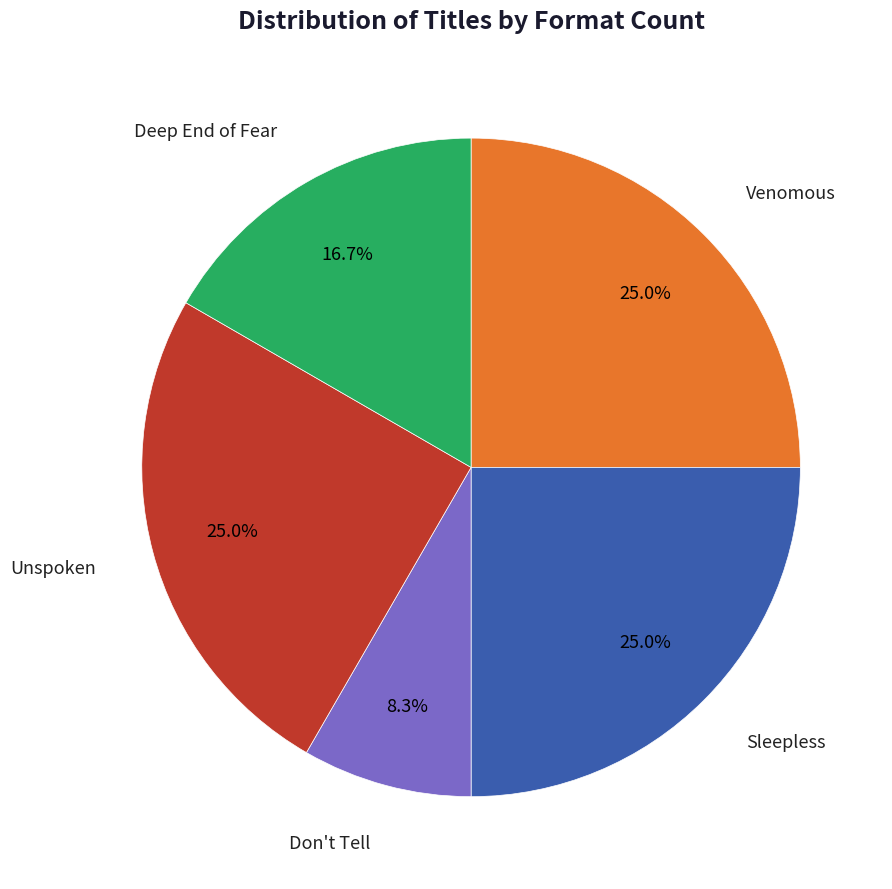

Is there any slice that represents more than half of the pie?

No